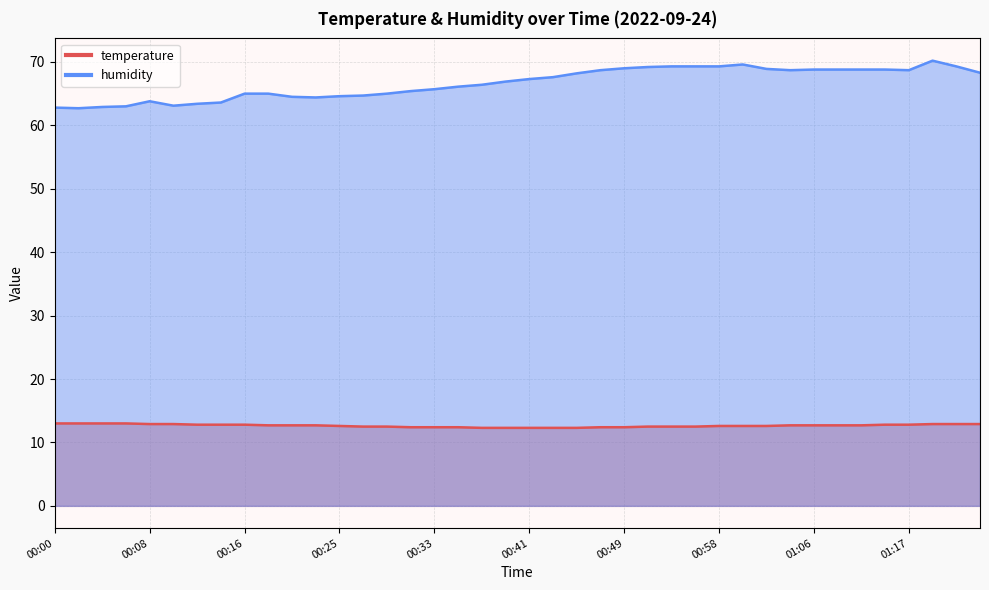

How many categories are shown in the chart?

40